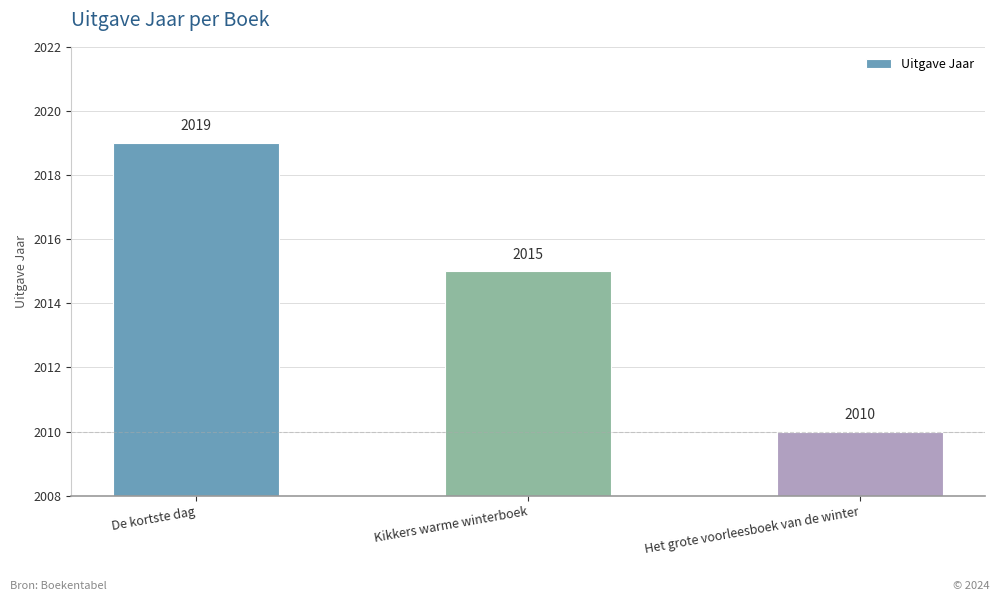

How many bars are there in total?

3